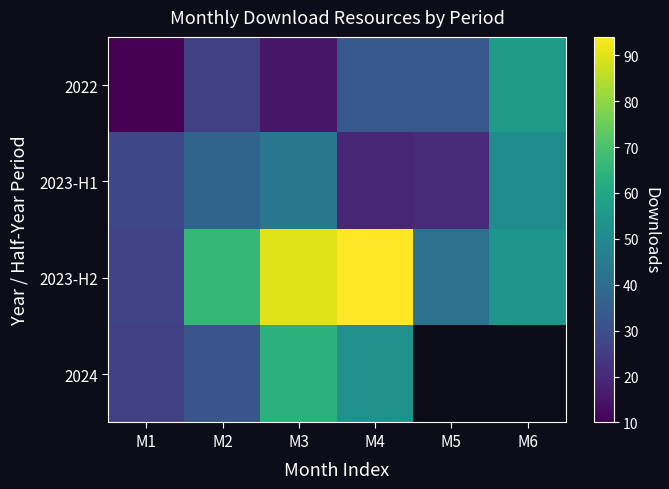

What is the difference between the maximum and minimum values in the 2023-H1 series?

32.0